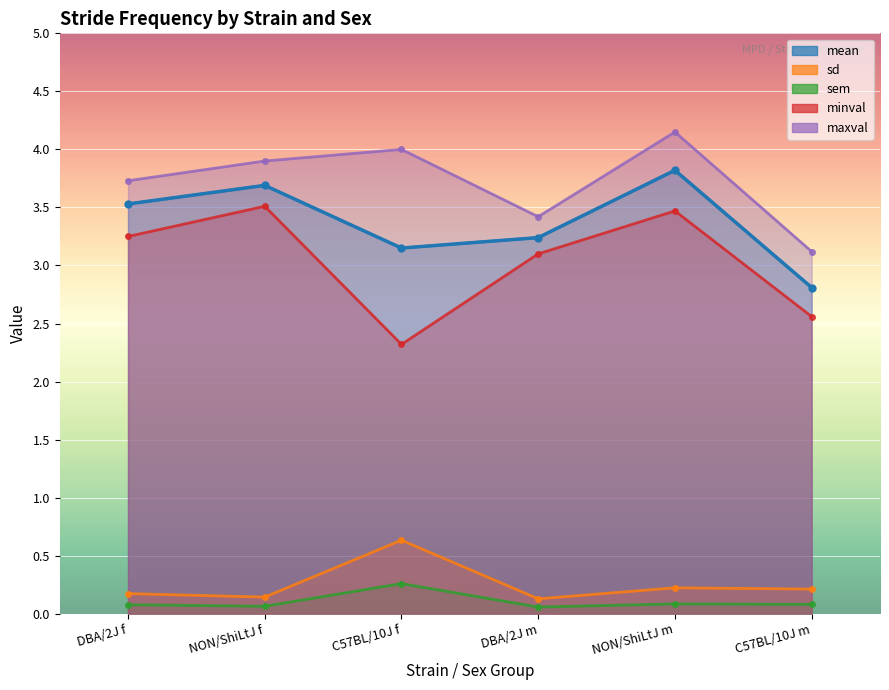

At which category is the sum across all series the highest?

NON/ShiLtJ m